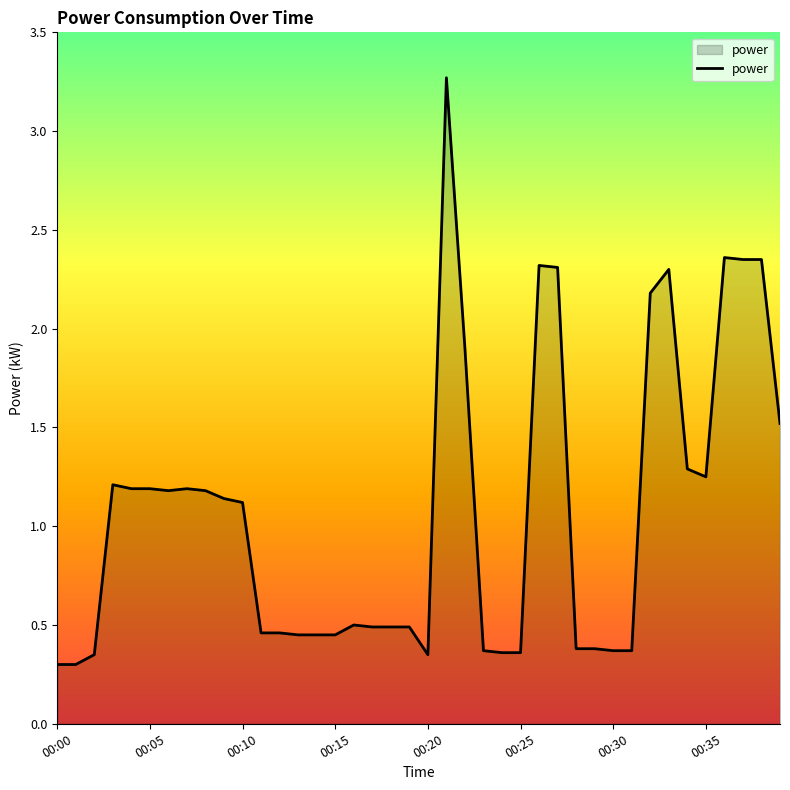

What is the greatest value displayed?

3.3